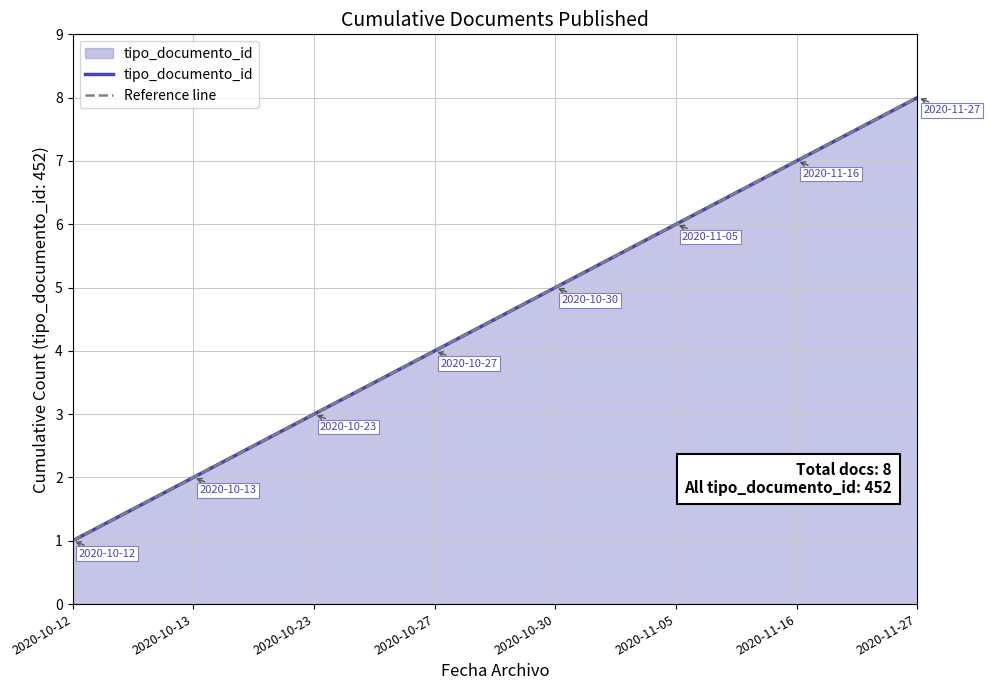

Between 2020-10-12 and 2020-10-30, which series saw the biggest shift?

tipo_documento_id